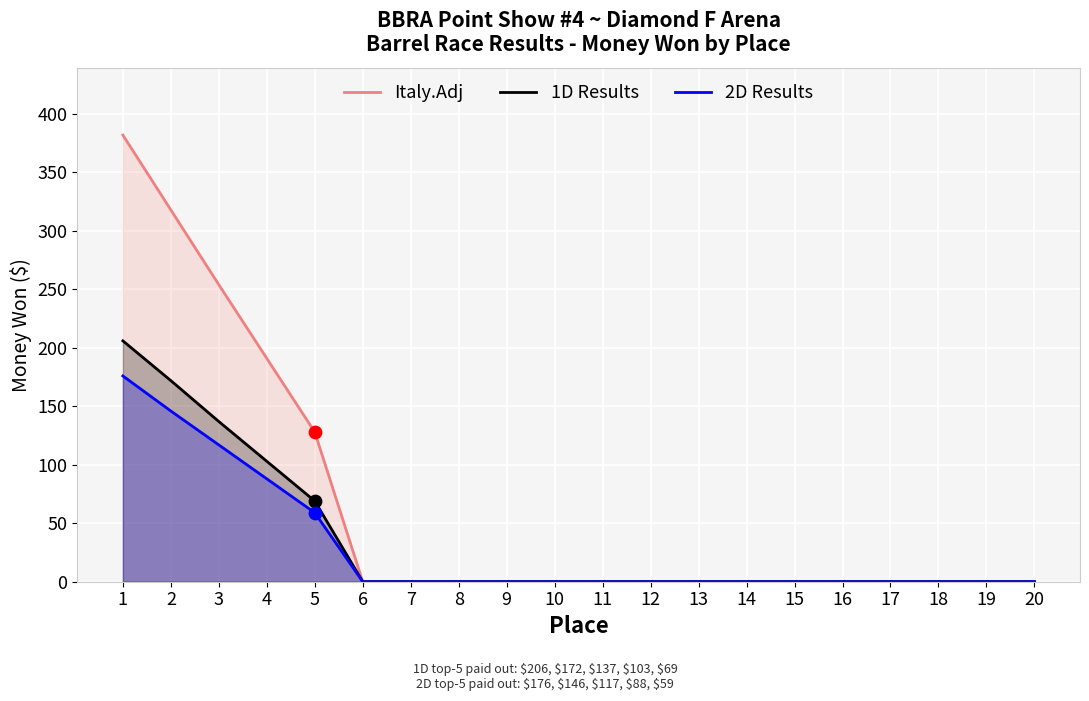

Which series reaches the maximum Y coordinate?

Italy.Adj